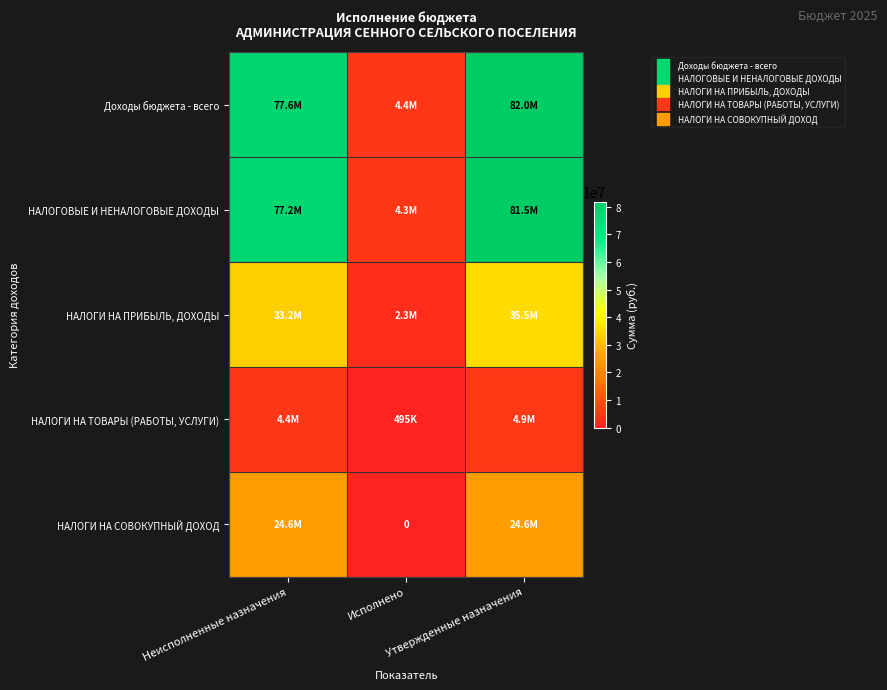

At which category is the sum across all series the highest?

Утвержденные назначения